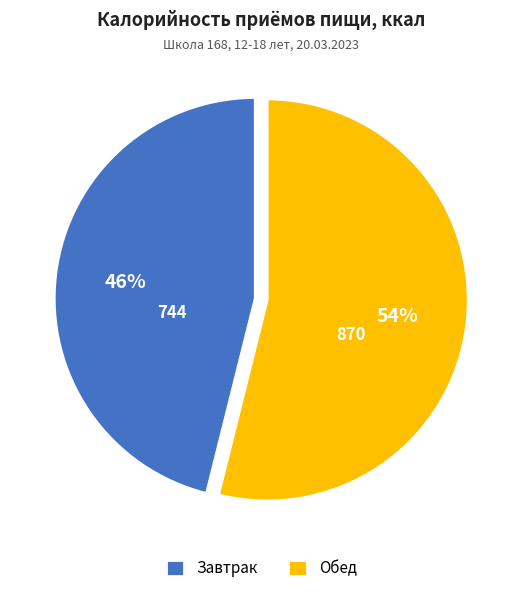

True or false: Завтрак accounts for 46% of the total.

True